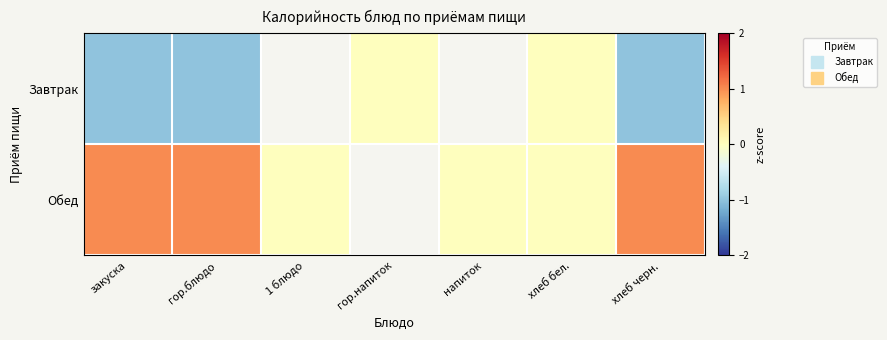

The Обед series shows 0.5 at закуска. True or false?

False